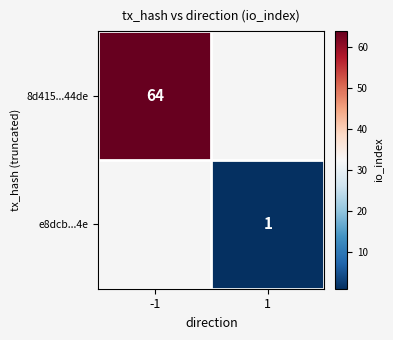

Between 1 and -1, which is larger?

-1